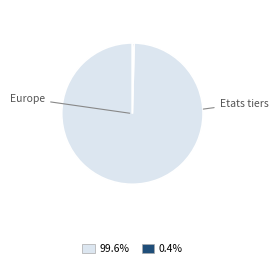

Count the number of slices in the pie.

2